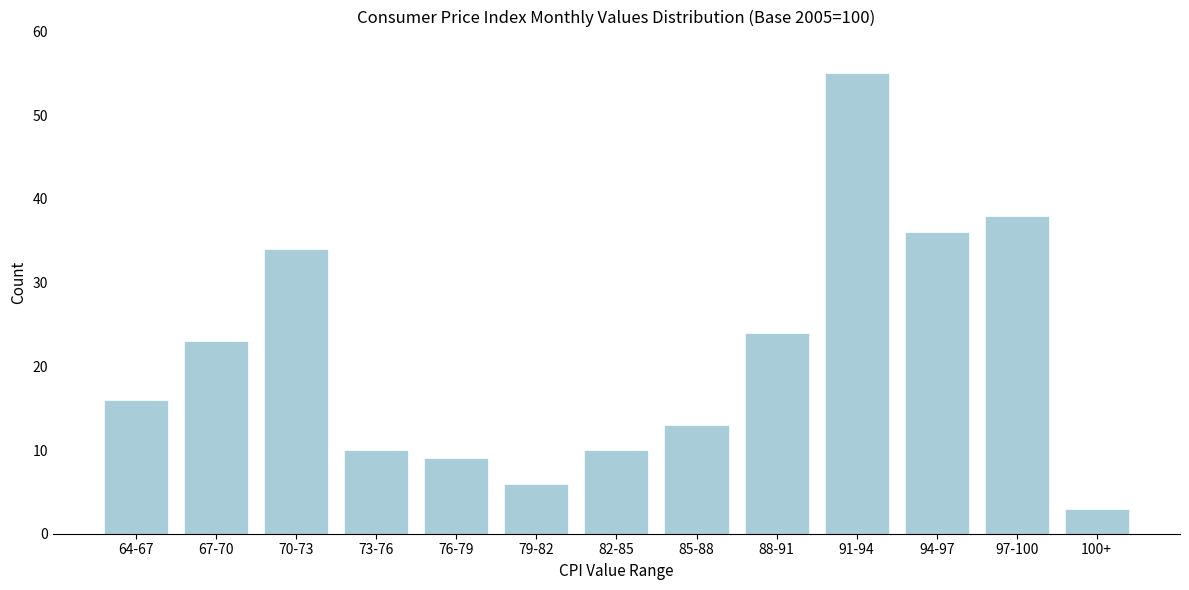

Reading left to right, extract all data points from this chart.

64-67=16	67-70=23	70-73=34	73-76=10	76-79=9	79-82=6	82-85=10	85-88=13	88-91=24	91-94=55	94-97=36	97-100=38	100+=3